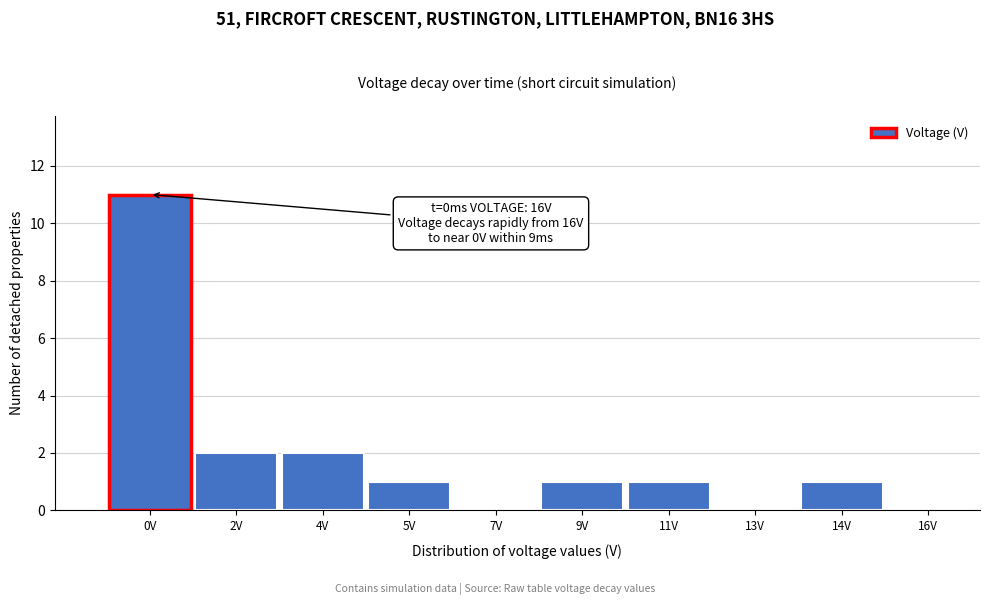

Reading left to right, transcribe all the data shown in this chart.

0V=11	2V=2	4V=2	5V=1	7V=0	9V=1	11V=1	13V=0	14V=1	16V=0